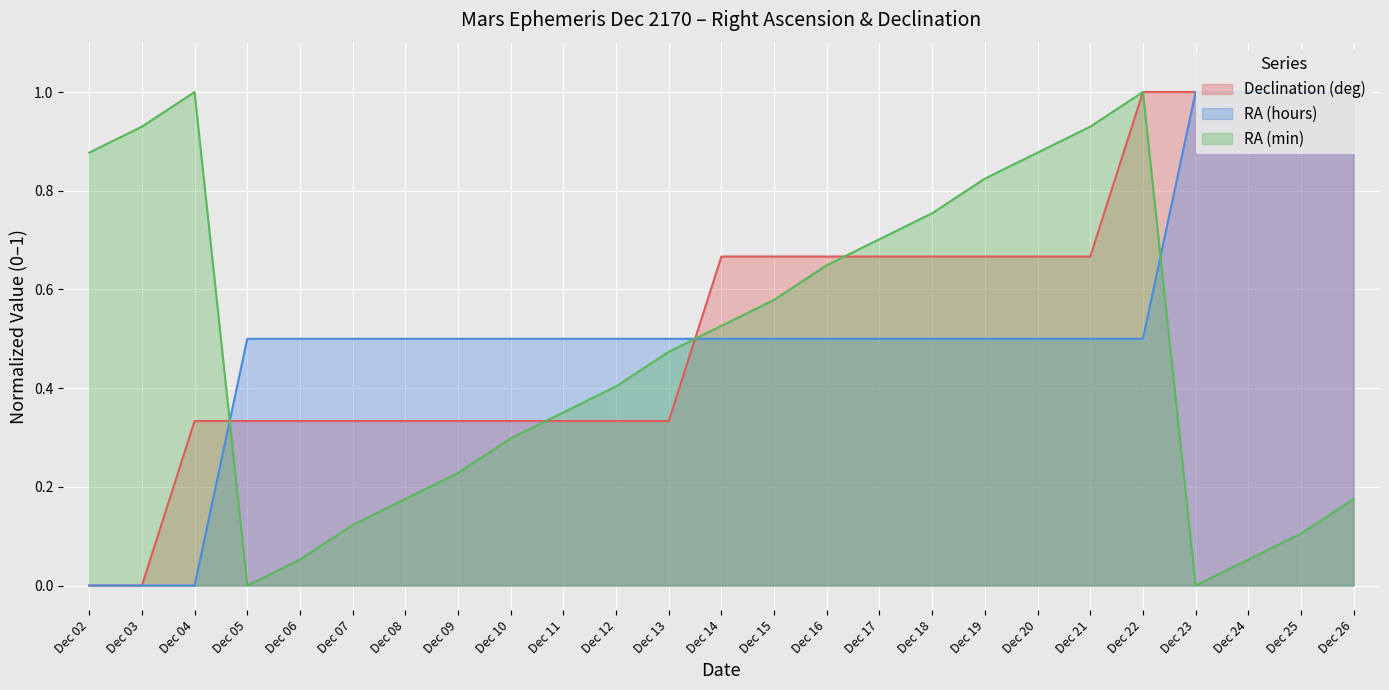

Where is RA (min) nearest to the value 0?

Dec 05